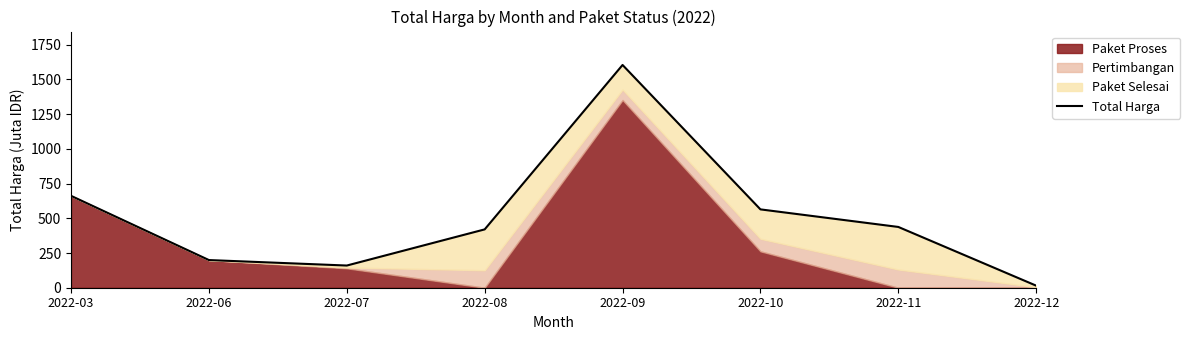

How many points are higher than both their immediate neighbors (excluding endpoints)?

1